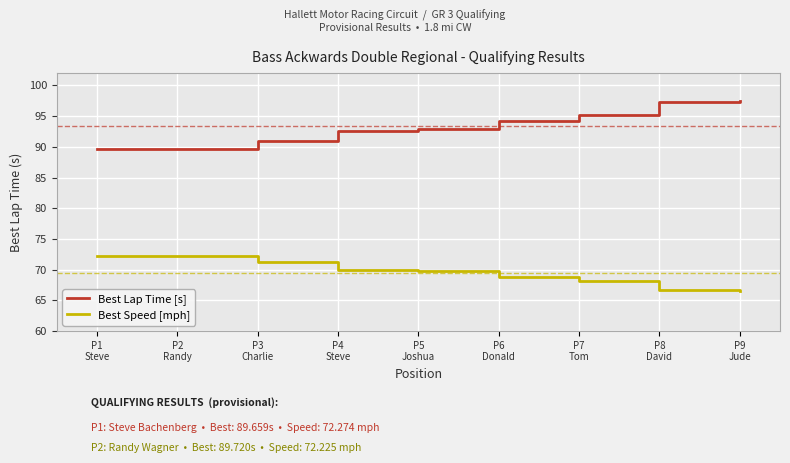

Where does the Best Speed [mph] series first go above 69?

P1
Steve